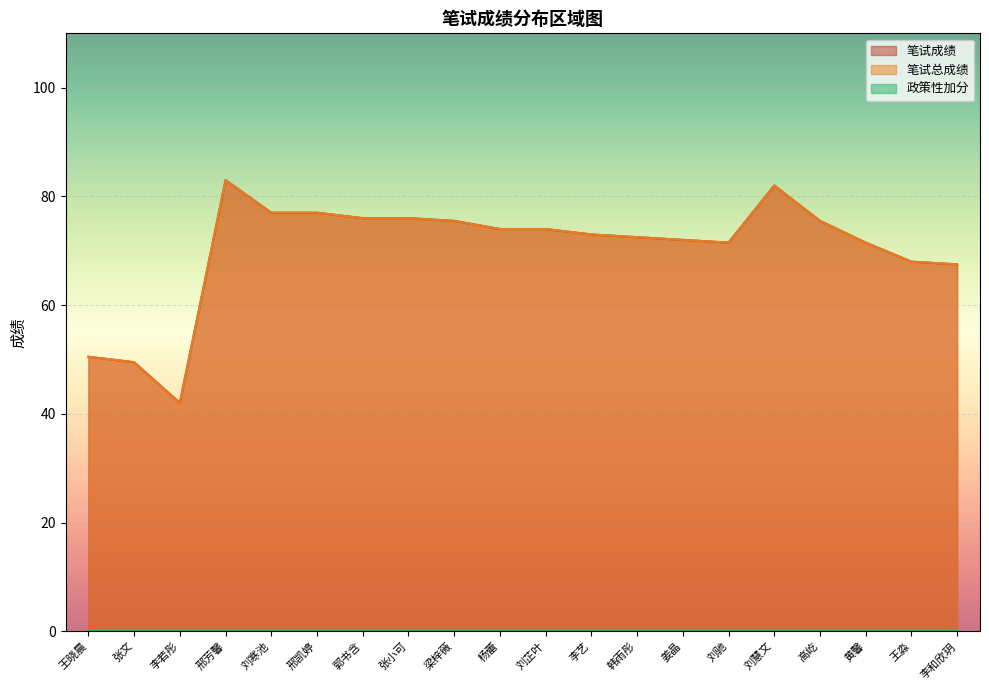

What value does the 笔试成绩 series have at 张小可?

76.0